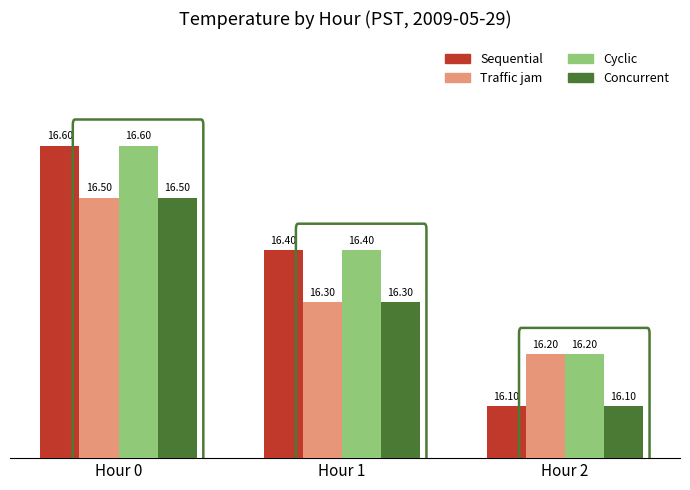

At which category is the sum across all series the highest?

Hour 0